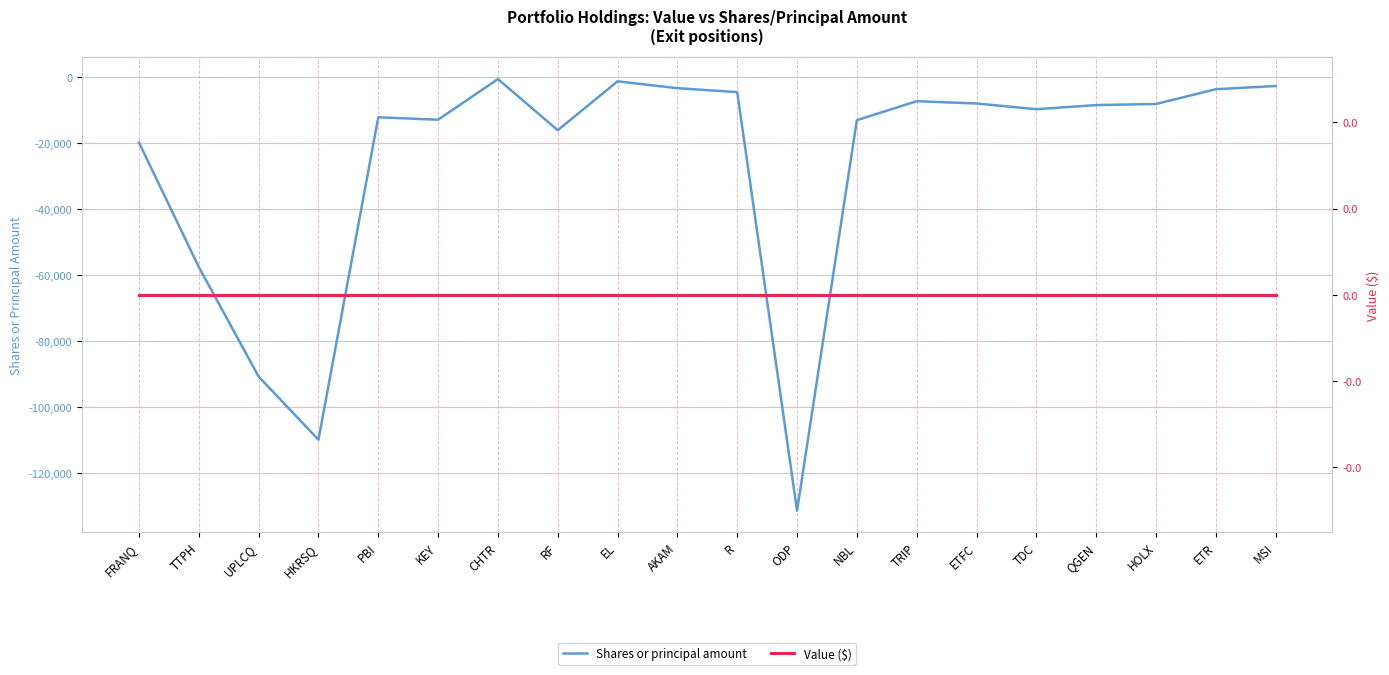

List the series in order of their peak value, lowest first.

Shares or principal amount, Value ($)